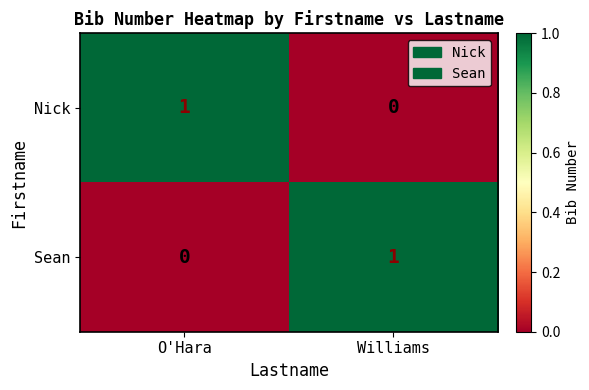

What is the total value across all series at Williams?

1